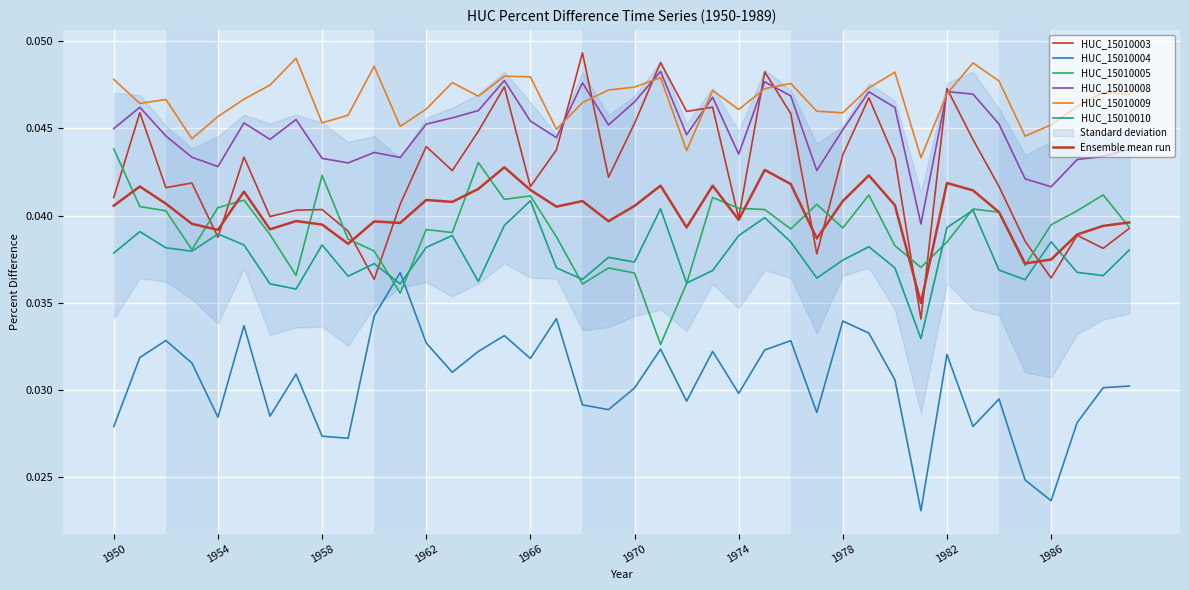

At 1970, list the series in order from largest to smallest.

HUC_15010009, HUC_15010008, HUC_15010003, HUC_15010010, HUC_15010005, HUC_15010004